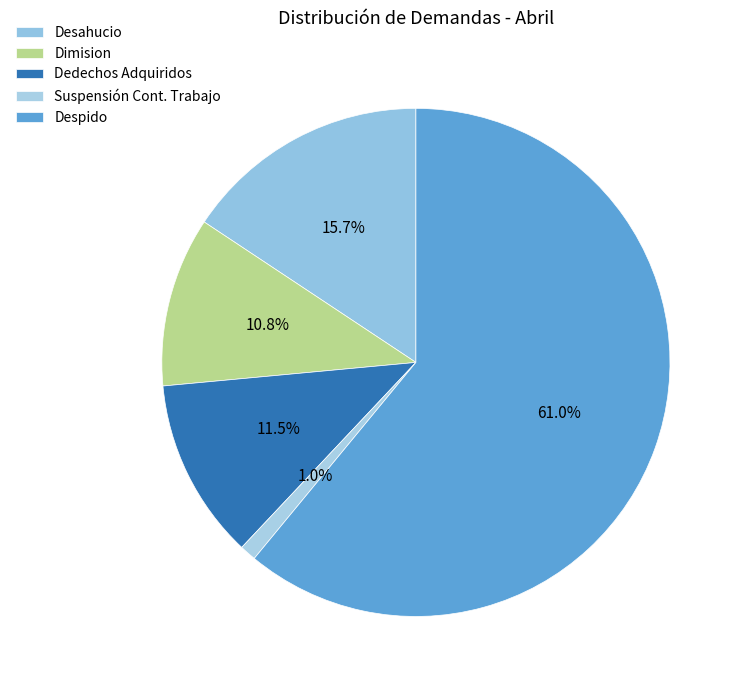

Is it true that Suspensión Cont. Trabajo is 11% of the pie?

False